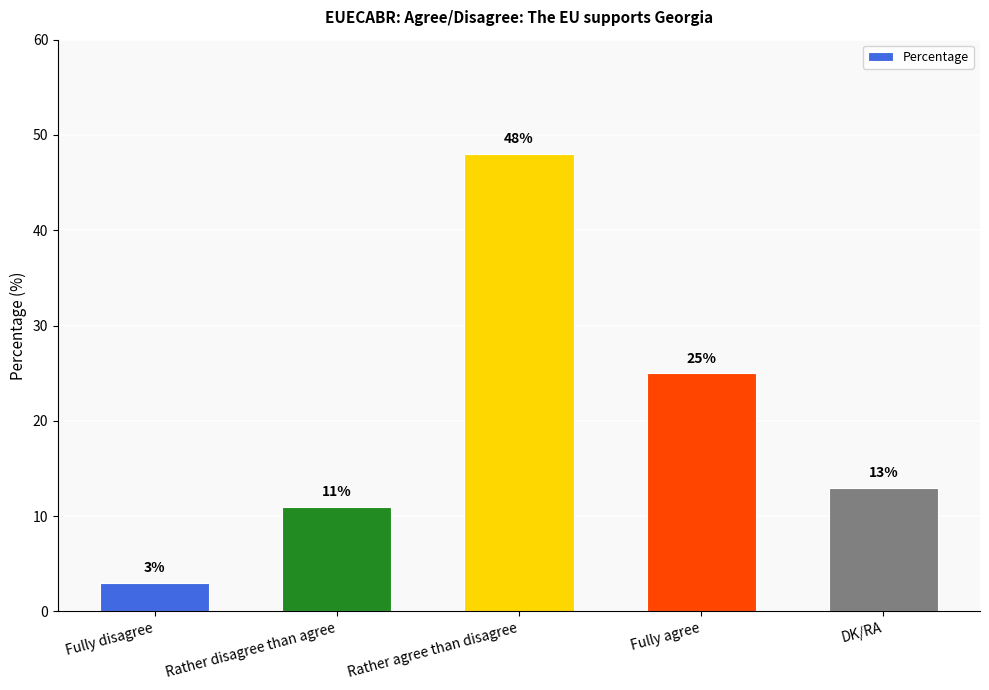

Rank the categories by value from highest to lowest.

Rather agree than disagree, Fully agree, DK/RA, Rather disagree than agree, Fully disagree